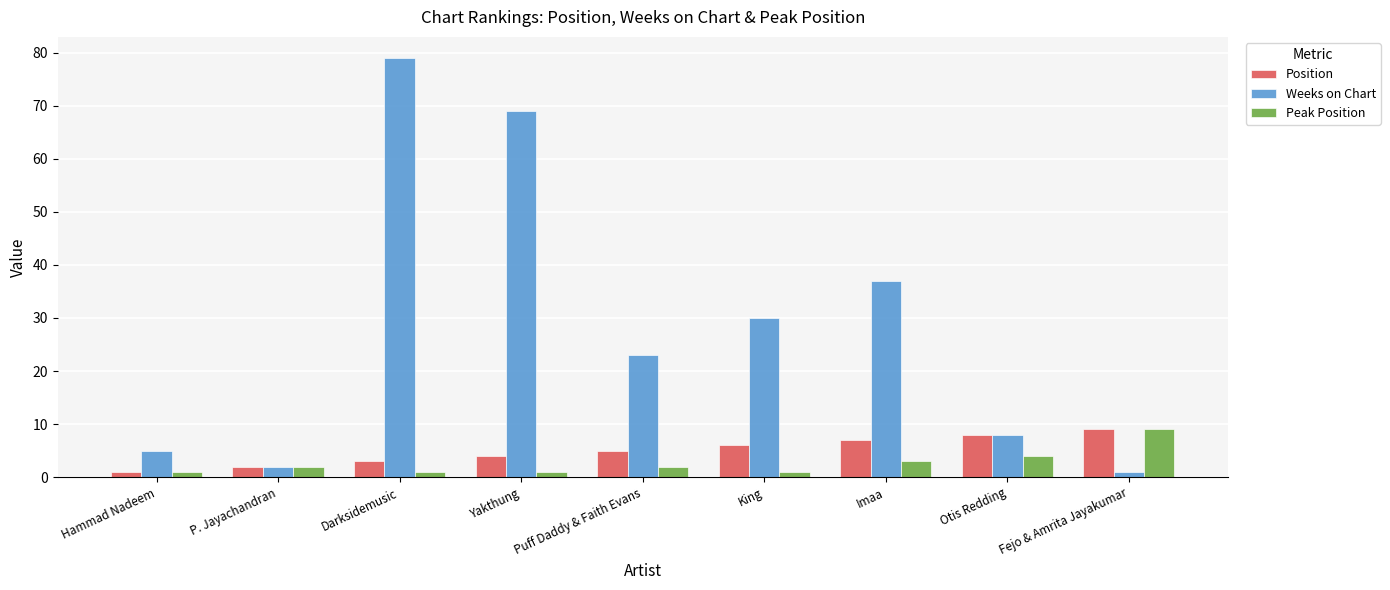

Is it true that Peak Position equals 3 at Imaa?

True